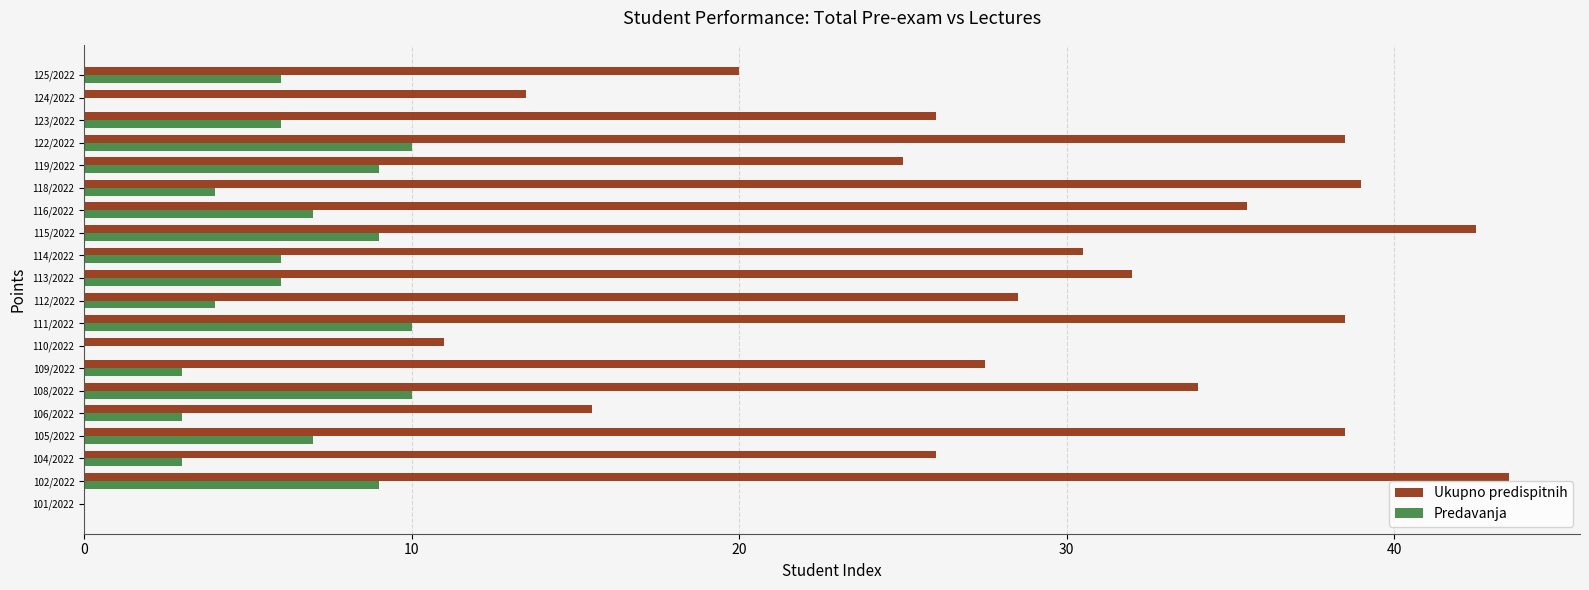

Which series has the largest total across all categories?

Ukupno predispitnih